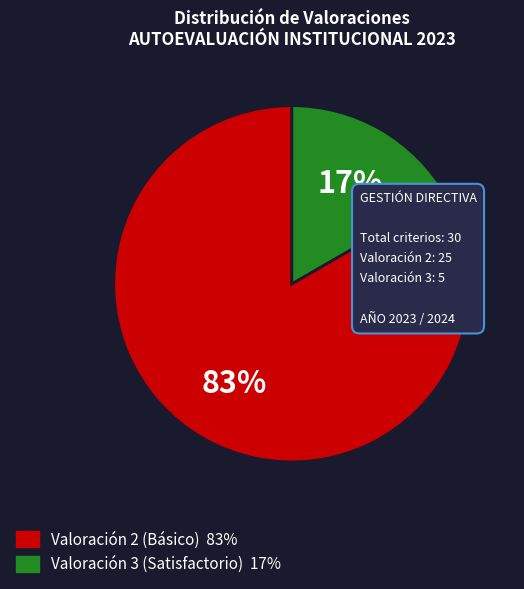

To the nearest percent, what is the average slice percentage?

50%